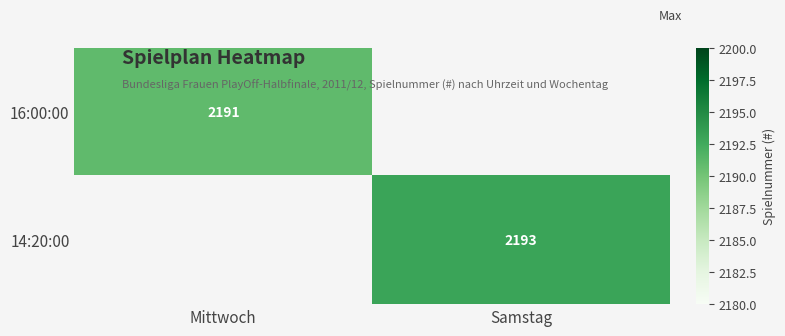

The 16:00:00 series shows 2191 at Mittwoch. True or false?

True